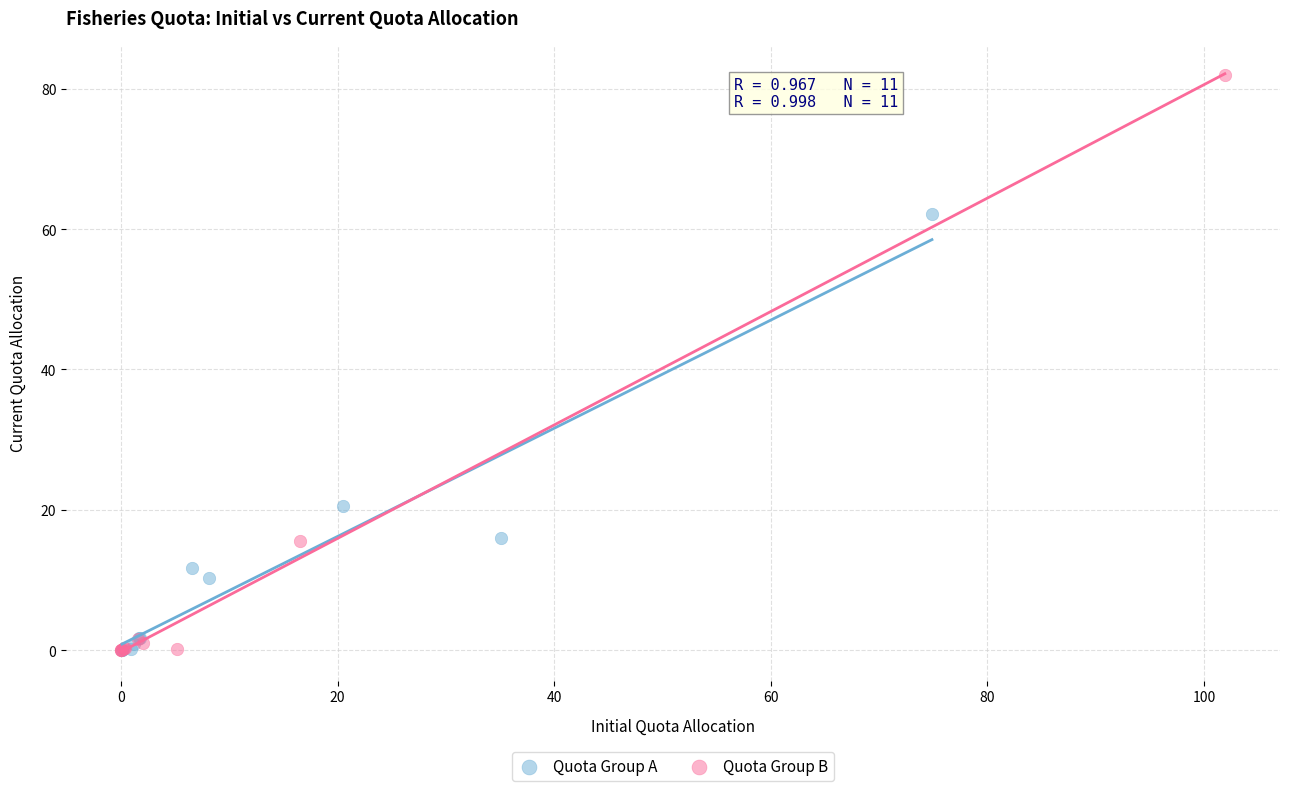

Which series has the largest Y range (max minus min)?

Quota Group B